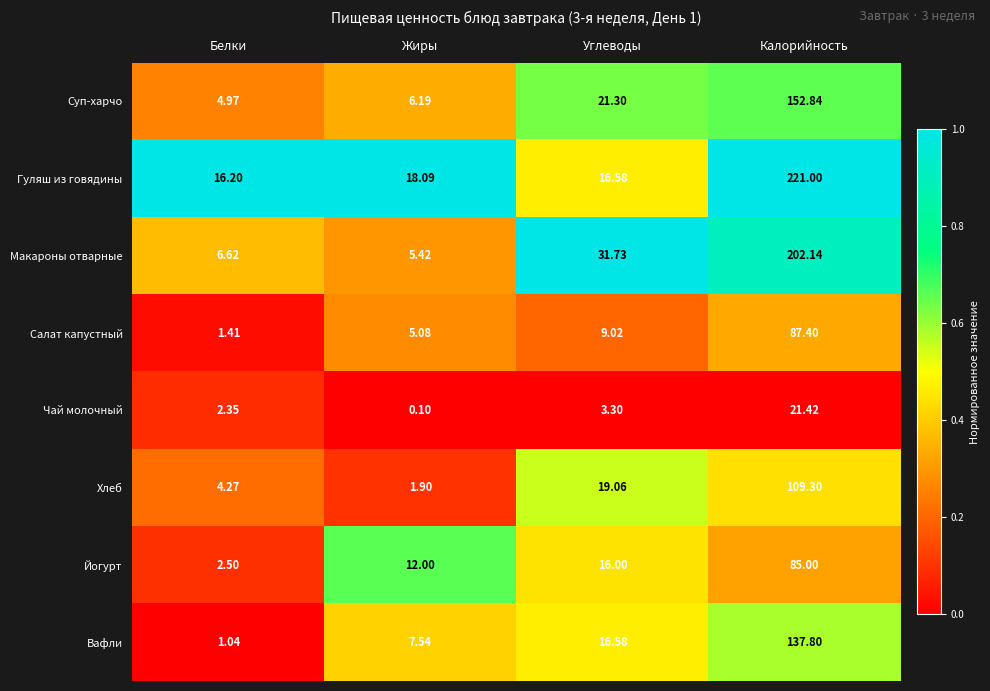

Count the number of categories in the chart.

4